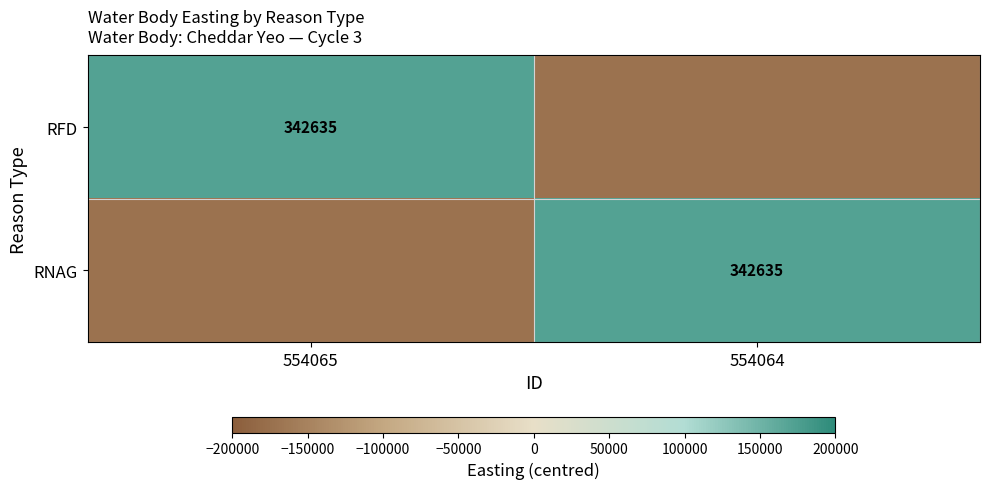

The RNAG series shows 586289.4 at 554064. True or false?

False